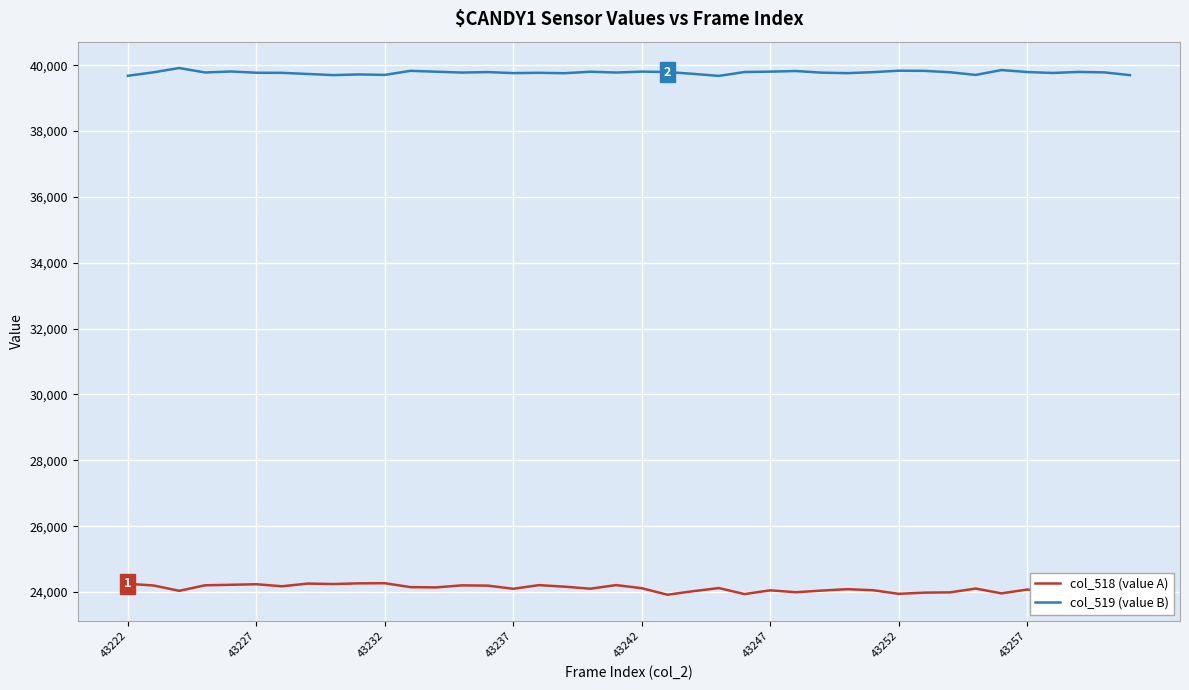

What is the smallest value displayed?

23918